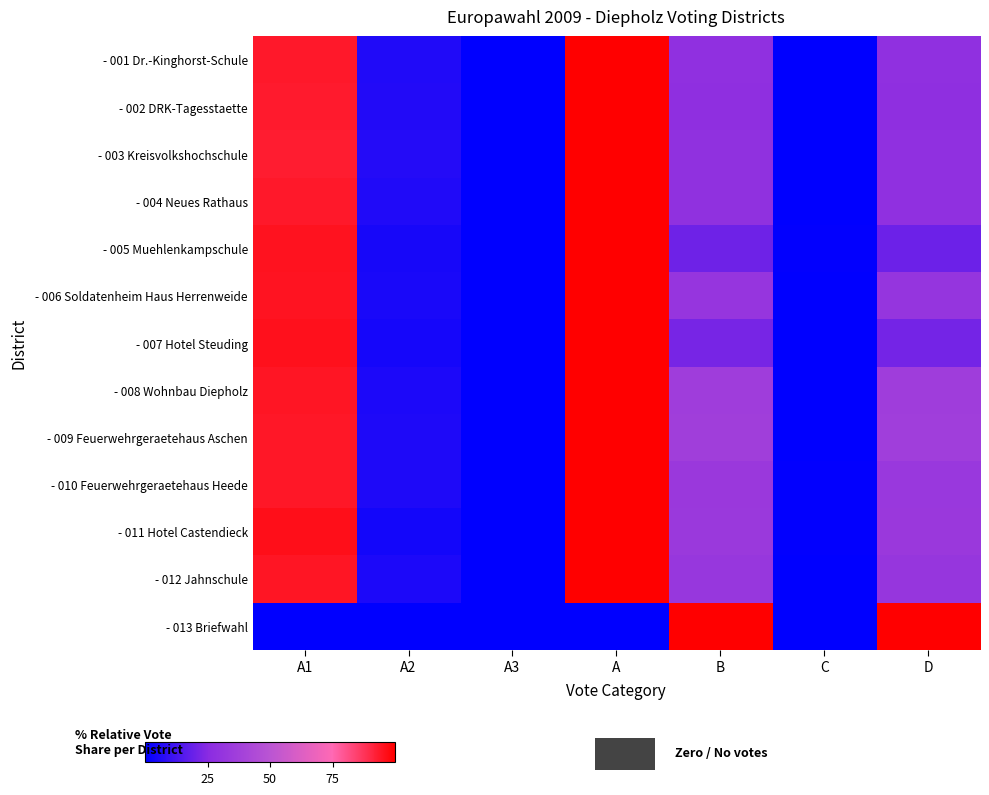

Reading left to right, what are all the values shown in this chart?

- 001 Dr.-Kinghorst-Schule: A1=94.1	A2=5.9	A3=0.0	A=100.0	B=28.3	C=0.0	D=28.3
- 002 DRK-Tagesstaette: A1=93.6	A2=6.4	A3=0.0	A=100.0	B=28.0	C=0.1	D=27.8
- 003 Kreisvolkshochschule: A1=93.2	A2=6.8	A3=0.0	A=100.0	B=28.7	C=0.3	D=28.4
- 004 Neues Rathaus: A1=93.9	A2=6.1	A3=0.0	A=100.0	B=28.5	C=0.2	D=28.3
- 005 Muehlenkampschule: A1=95.7	A2=4.3	A3=0.0	A=100.0	B=20.2	C=0.6	D=19.6
- 006 Soldatenheim Haus Herrenweide: A1=95.3	A2=4.7	A3=0.0	A=100.0	B=31.4	C=0.4	D=31.1
- 007 Hotel Steuding: A1=95.7	A2=4.3	A3=0.0	A=100.0	B=21.5	C=0.3	D=21.2
- 008 Wohnbau Diepholz: A1=94.9	A2=5.1	A3=0.0	A=100.0	B=36.0	C=0.0	D=36.0
- 009 Feuerwehrgeraetehaus Aschen: A1=94.5	A2=5.5	A3=0.0	A=100.0	B=36.8	C=0.3	D=36.5
- 010 Feuerwehrgeraetehaus Heede: A1=94.2	A2=5.8	A3=0.0	A=100.0	B=33.3	C=0.4	D=32.9
- 011 Hotel Castendieck: A1=96.2	A2=3.8	A3=0.0	A=100.0	B=34.0	C=0.4	D=33.6
- 012 Jahnschule: A1=94.8	A2=5.2	A3=0.0	A=100.0	B=32.0	C=0.3	D=31.7
- 013 Briefwahl: A1=0.0	A2=0.0	A3=0.0	A=0.0	B=100.0	C=0.3	D=99.7